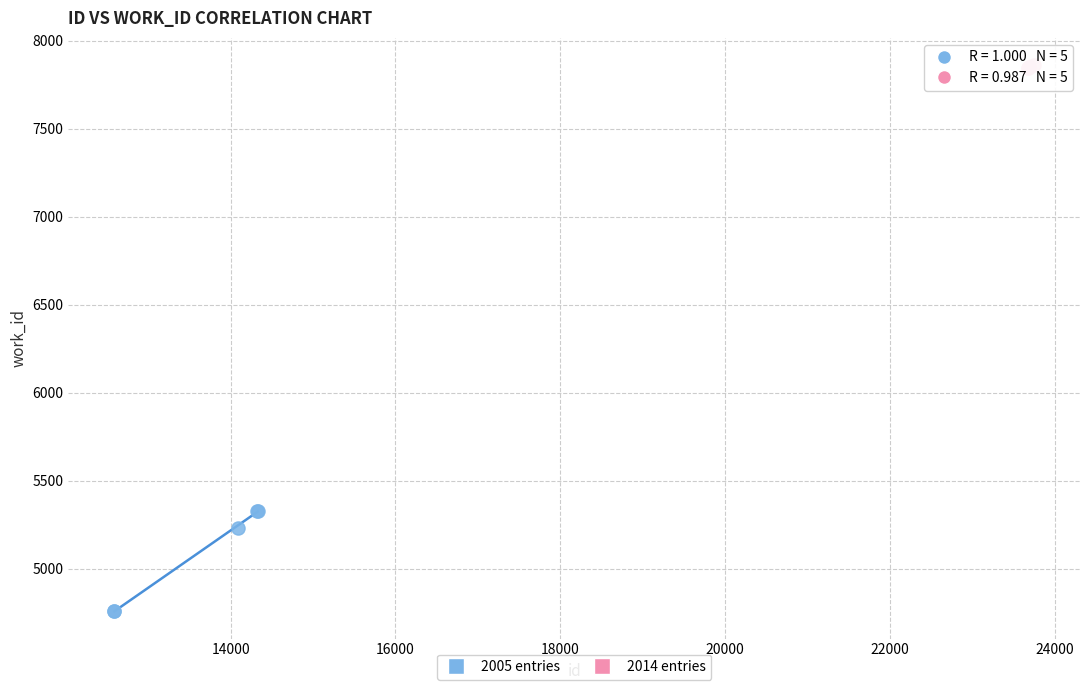

Which series has the largest Y range (max minus min)?

2005 entries